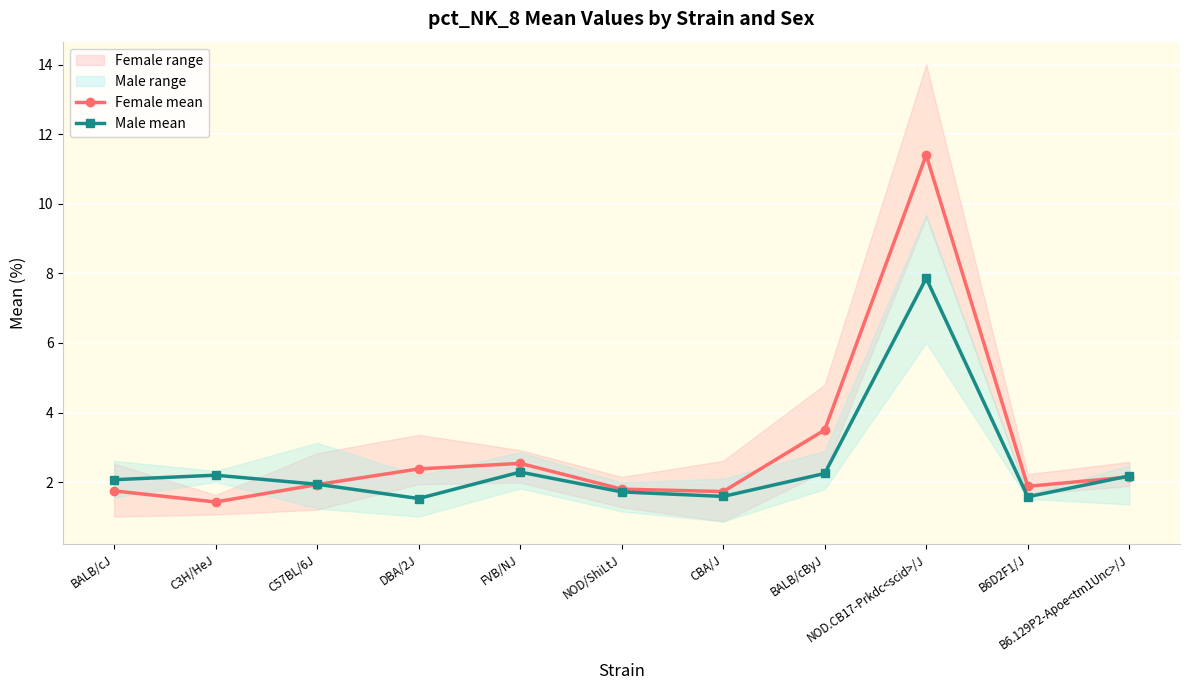

Reading left to right, what are all the values shown in this chart?

Female mean: 1.8	1.4	1.9	2.4	2.5	1.8	1.7	3.5	11.4	1.9	2.1
Male mean: 2.1	2.2	1.9	1.5	2.3	1.7	1.6	2.2	7.9	1.6	2.2